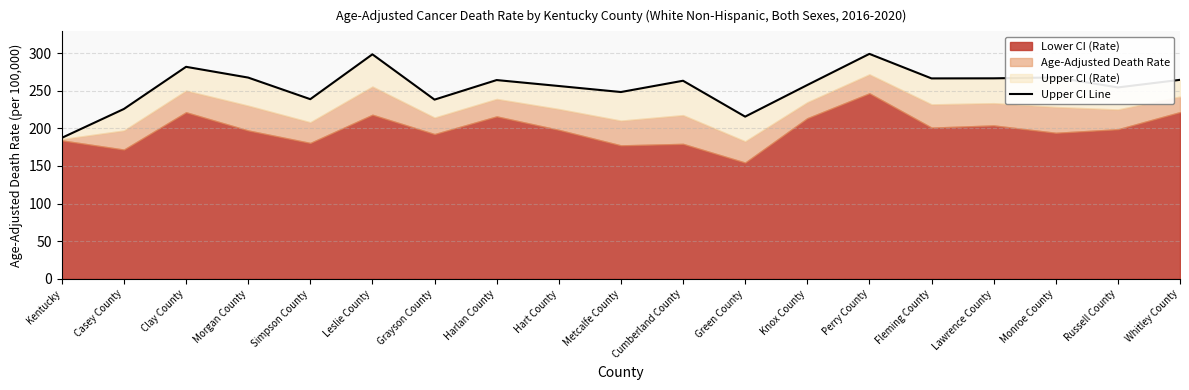

At which category does the chart reach its peak across all series?

Perry County